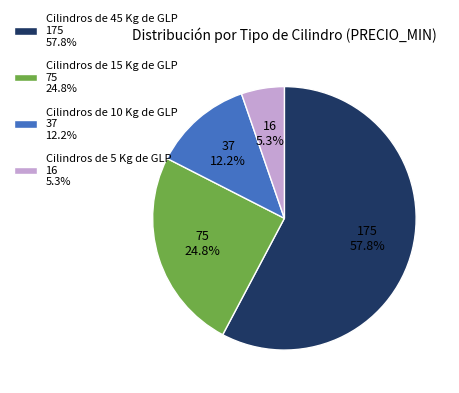

Which category has the biggest portion of the pie?

Cilindros de 45 Kg de GLP